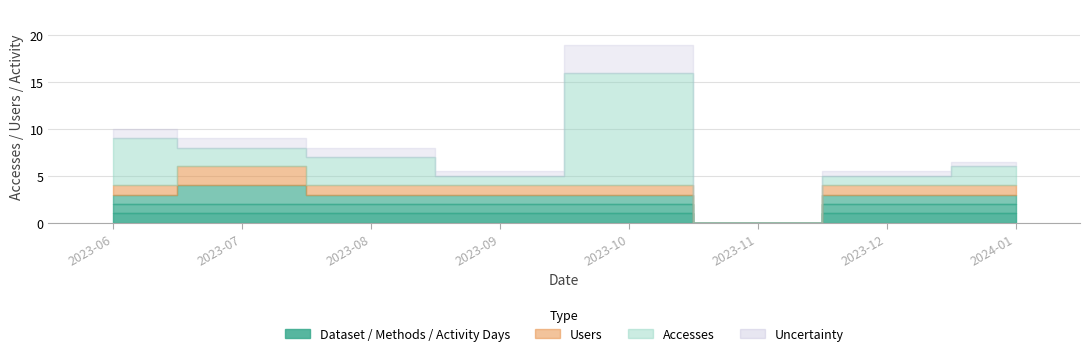

How many values in the Methods series are below 1?

1